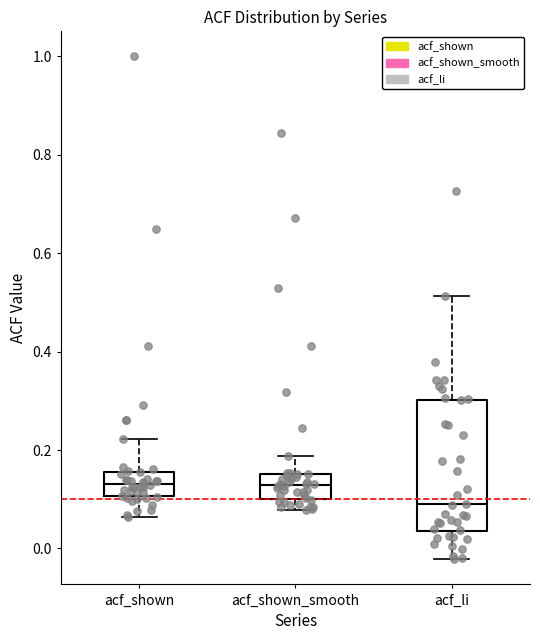

Reading left to right, read every box against the y-axis: the position of its median line, the range the box covers, and the ends of its whiskers. The values are not printed on the chart, so give them approximately, as read against the axis.

acf_shown: median 0.14, box 0.10 to 0.16, whiskers 0.06 to 0.22
acf_shown_smooth: median 0.12, box 0.10 to 0.16, whiskers 0.08 to 0.18
acf_li: median 0.08, box 0.04 to 0.30, whiskers -0.02 to 0.52